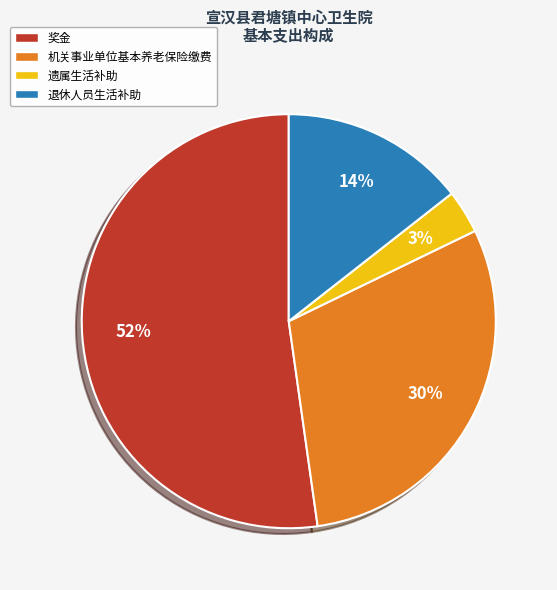

What percentage is the 遗属生活补助 slice, to the nearest percent?

3%